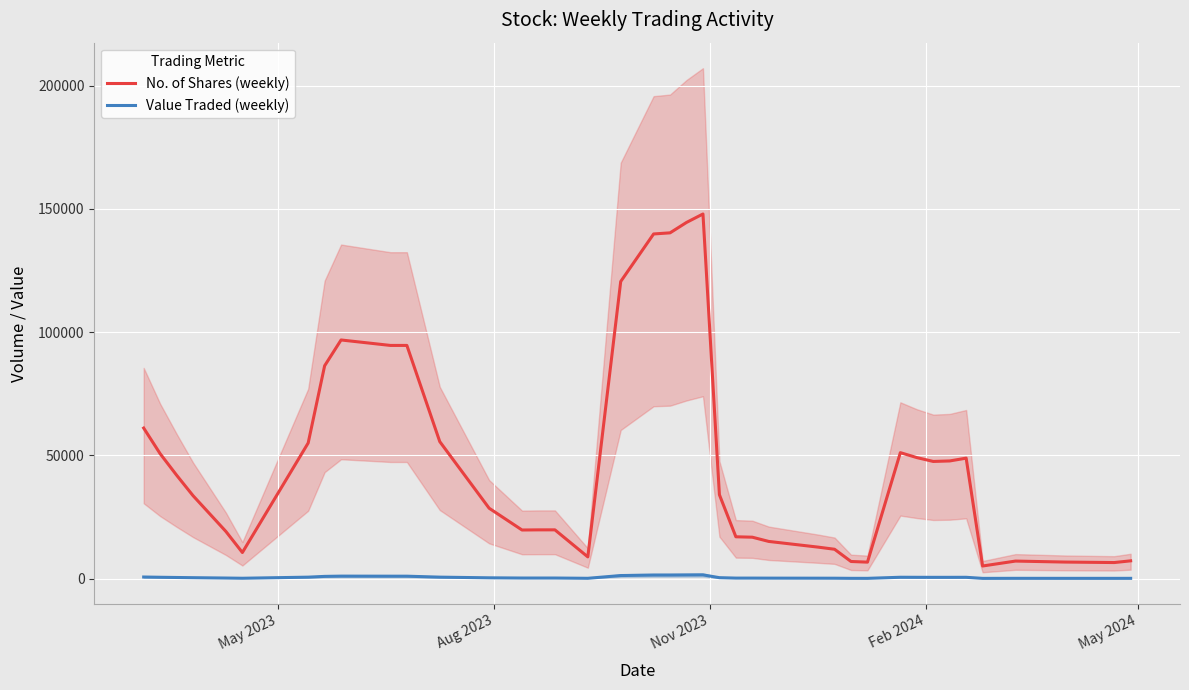

True or false: Value Traded (weekly) and No. of Shares (weekly) cross at least once.

False